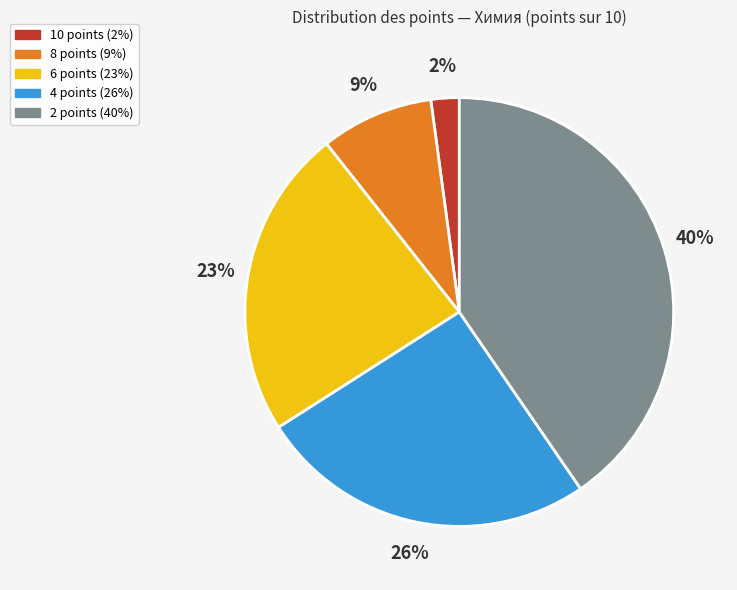

Is there a majority slice in this chart?

No